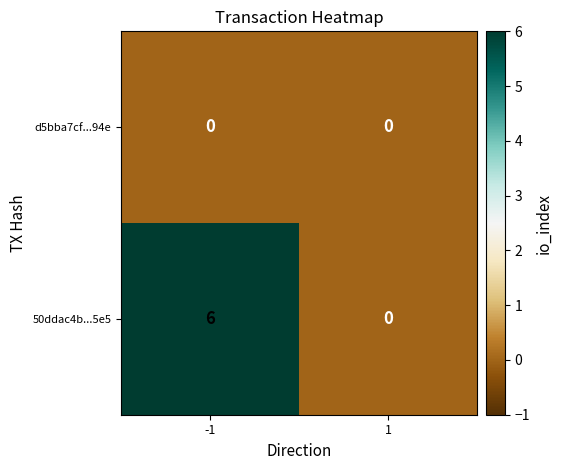

At which category is the sum across all series the highest?

-1